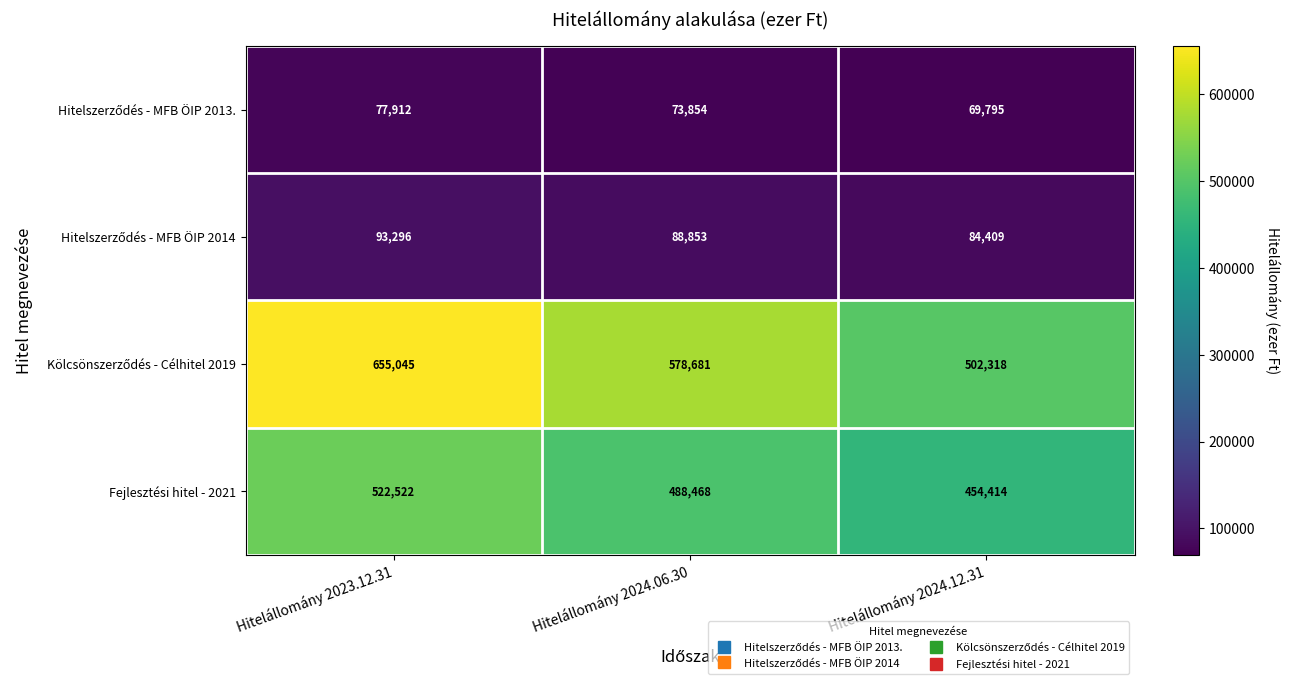

The Fejlesztési hitel - 2021 series shows 113309 at Hitelállomány 2023.12.31. True or false?

False